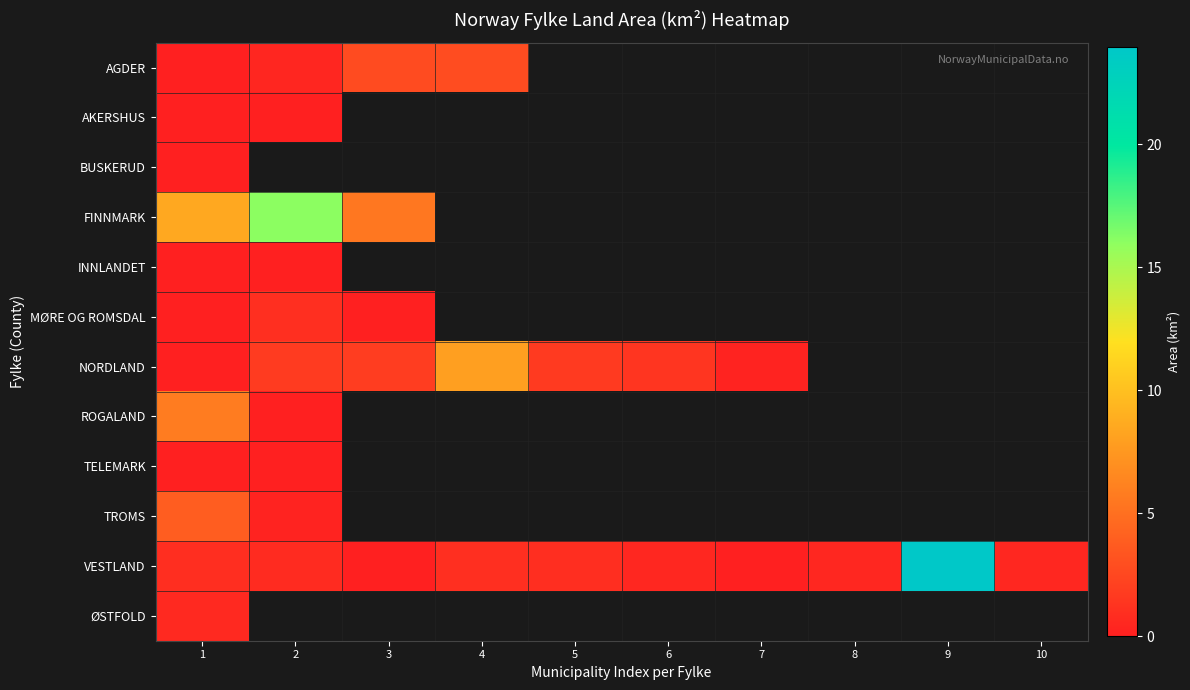

Between 4 and 5, which is larger?

5